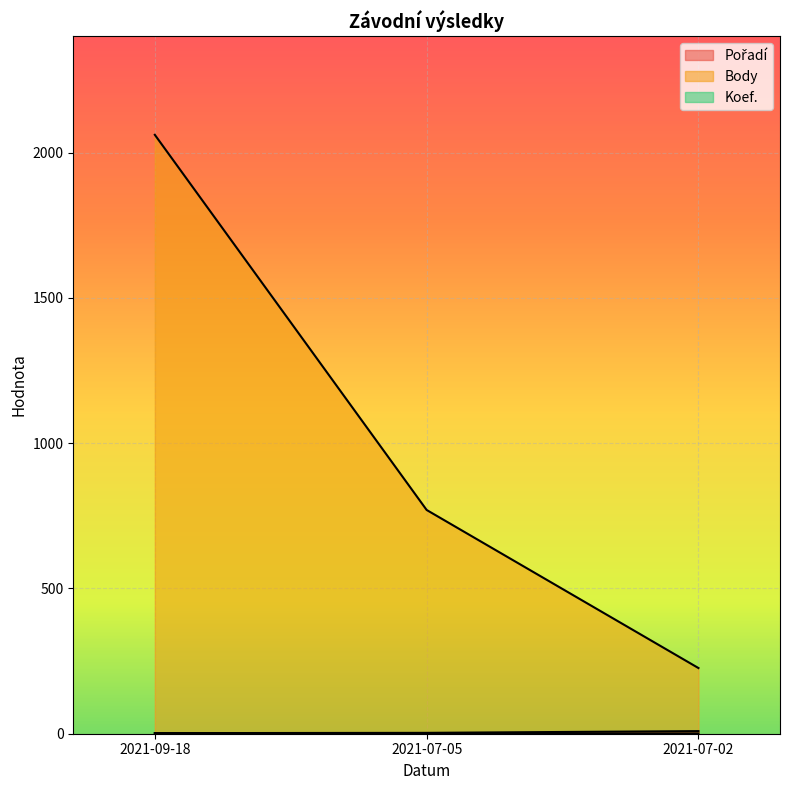

Which series has the widest spread of values?

Body